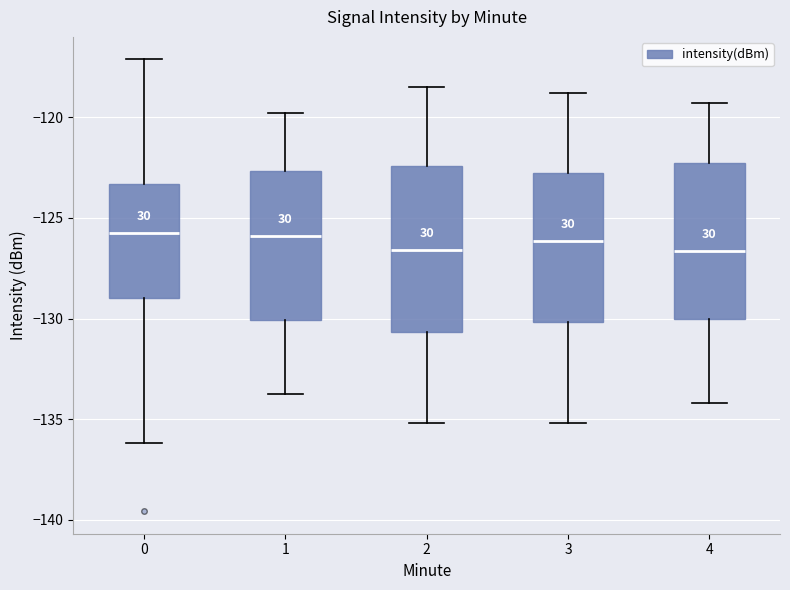

Reading left to right, transcribe this box plot: for each box, give where its median line is, the range the box spans, and where its two whiskers end, as read against the y-axis. The values are not printed on the chart, so give them approximately, as read against the axis.

0: median -125.5, box -129.0 to -123.5, whiskers -136.0 to -117.0
1: median -126.0, box -130.0 to -122.5, whiskers -134.0 to -120.0
2: median -126.5, box -130.5 to -122.5, whiskers -135.0 to -118.5
3: median -126.0, box -130.0 to -122.5, whiskers -135.0 to -119.0
4: median -126.5, box -130.0 to -122.5, whiskers -134.0 to -119.5